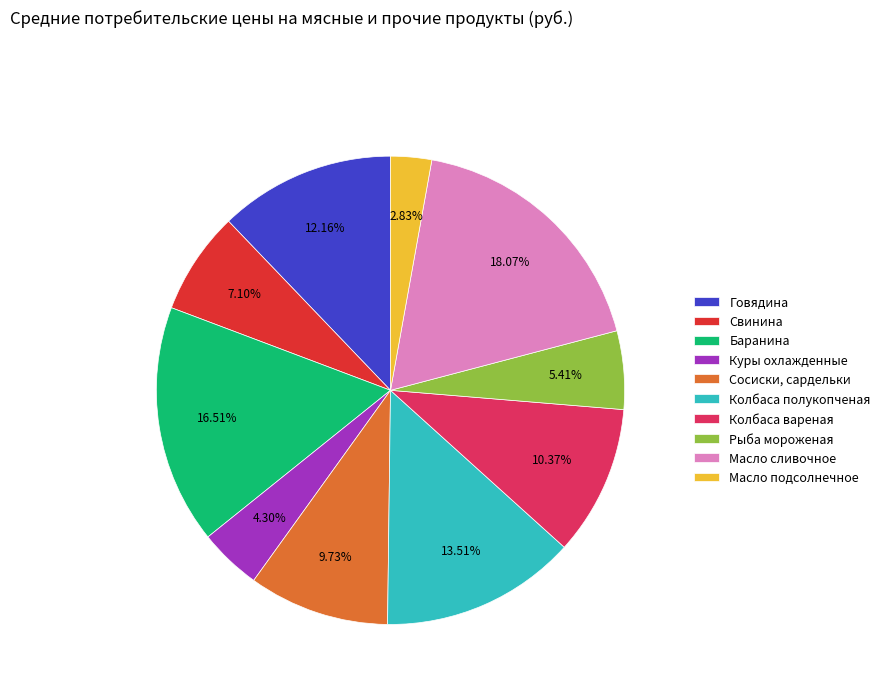

Which slice is the largest?

Масло сливочное